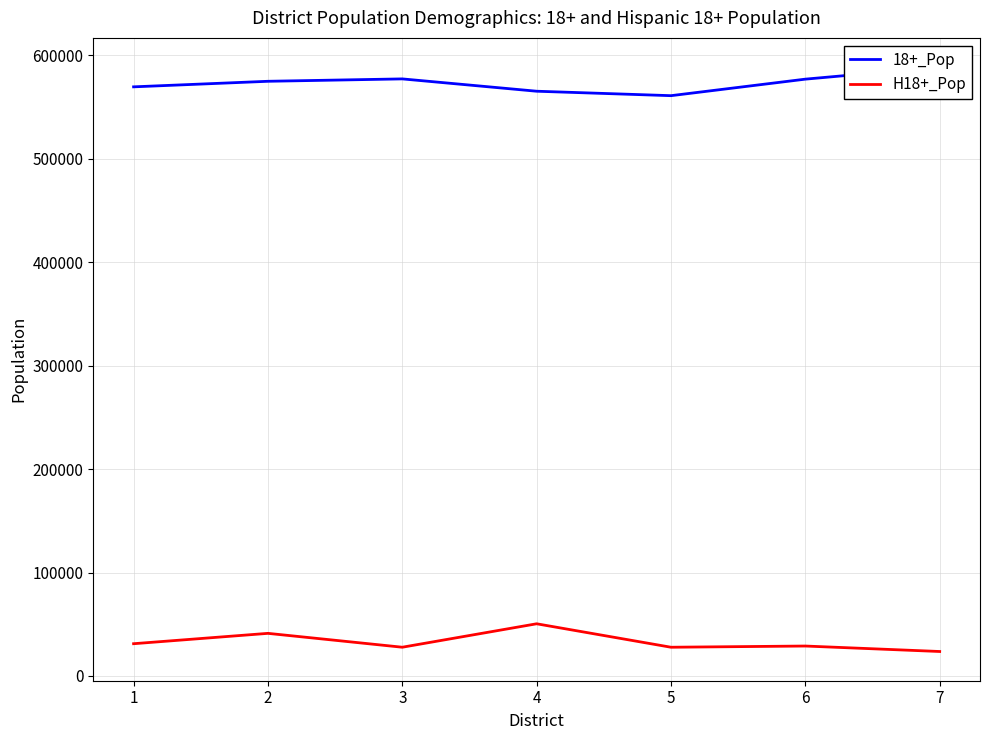

What is the total value across all series at 2?

616259